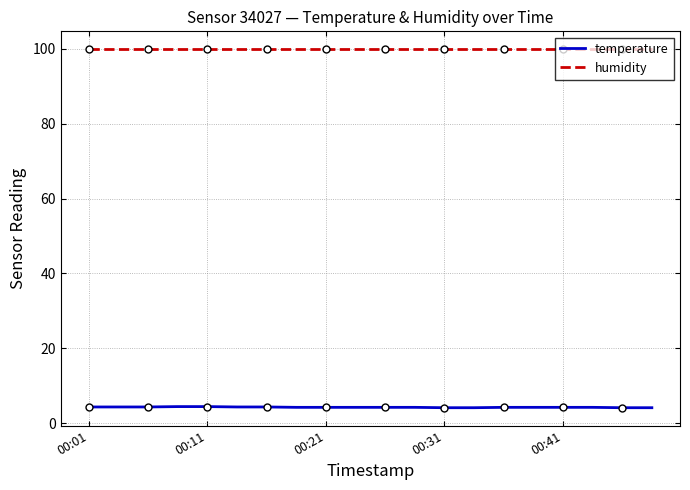

What is the maximum value for humidity?

99.9